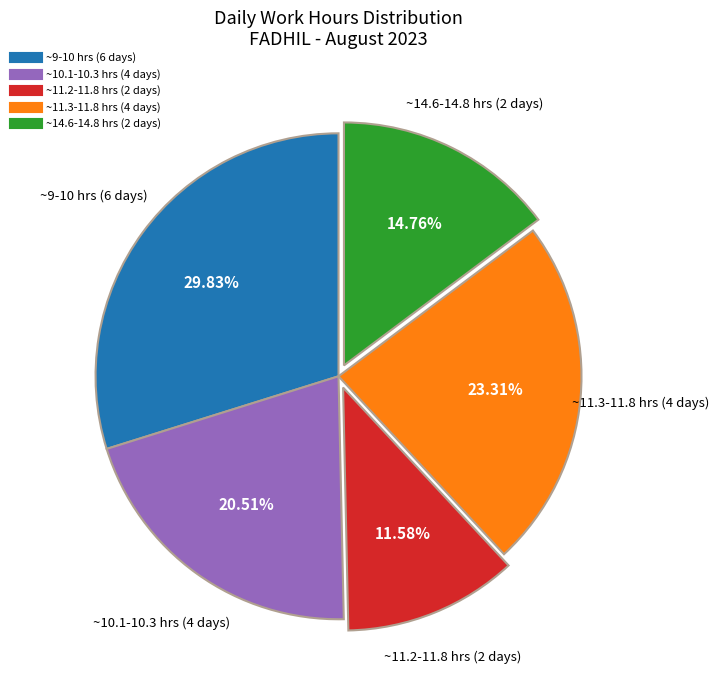

Is there a majority slice in this chart?

No